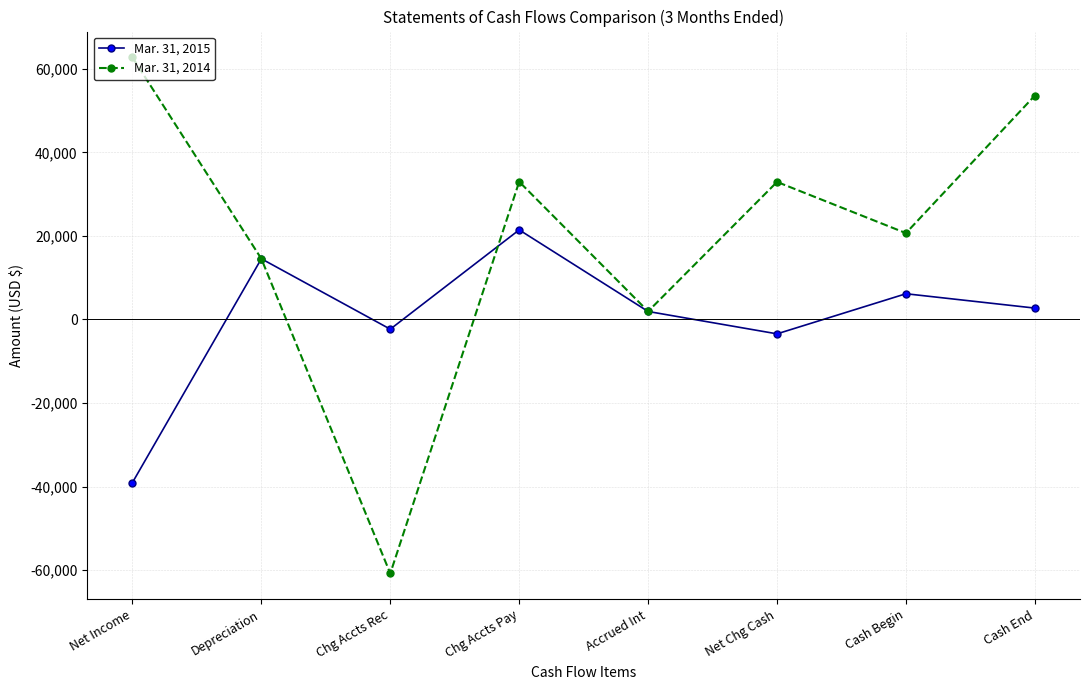

Where is the first local minimum for Mar. 31, 2014?

Chg Accts Rec